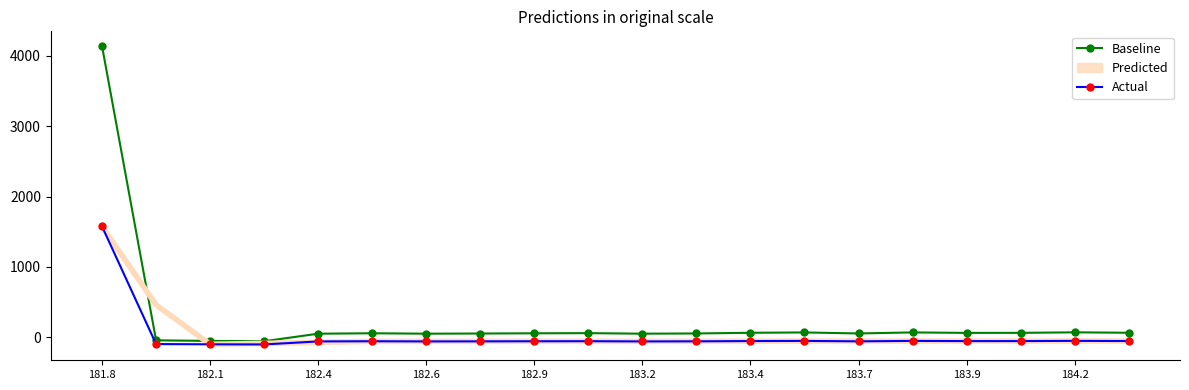

Read the Actual value at 182.1.

-101.1